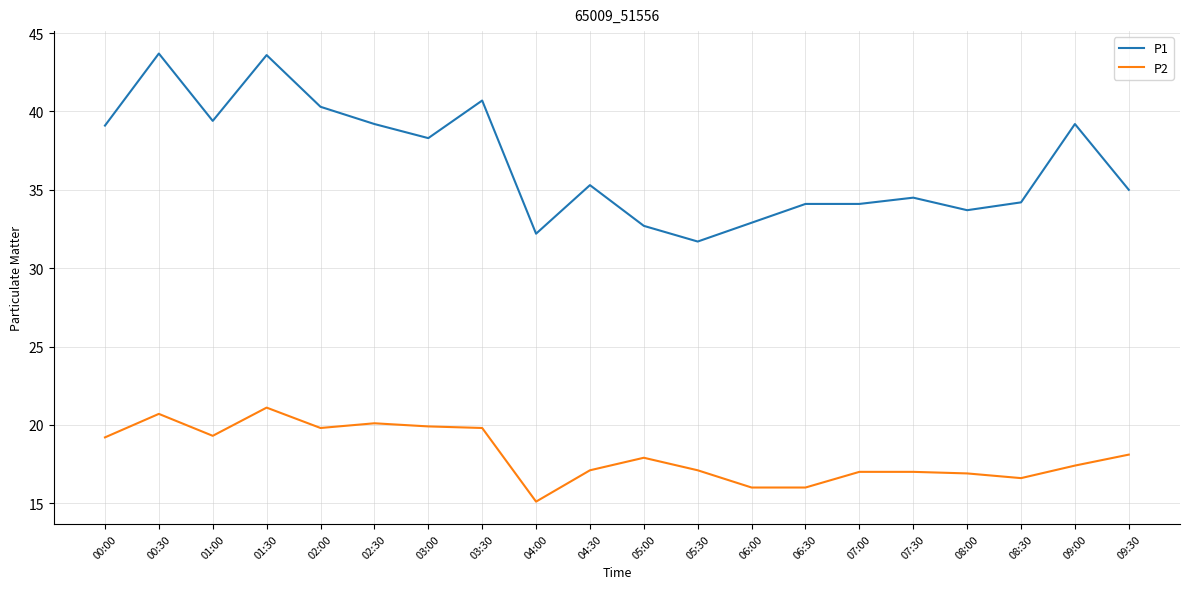

True or false: P1 has more than 1 interior local peaks.

True